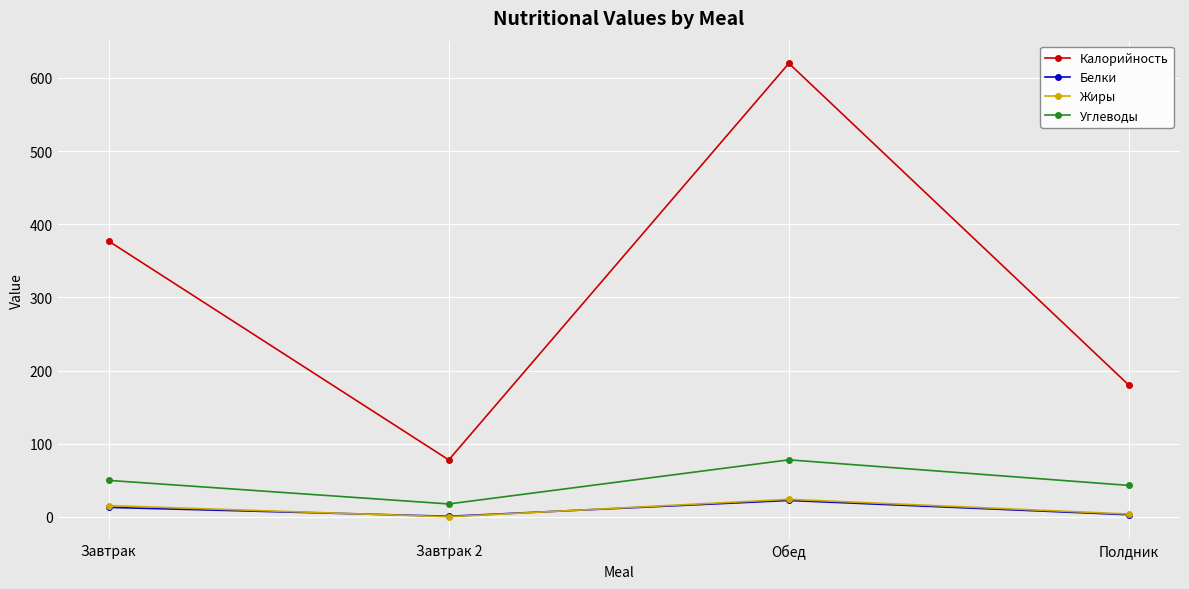

Between Завтрак and Обед, which series saw the biggest shift?

Калорийность